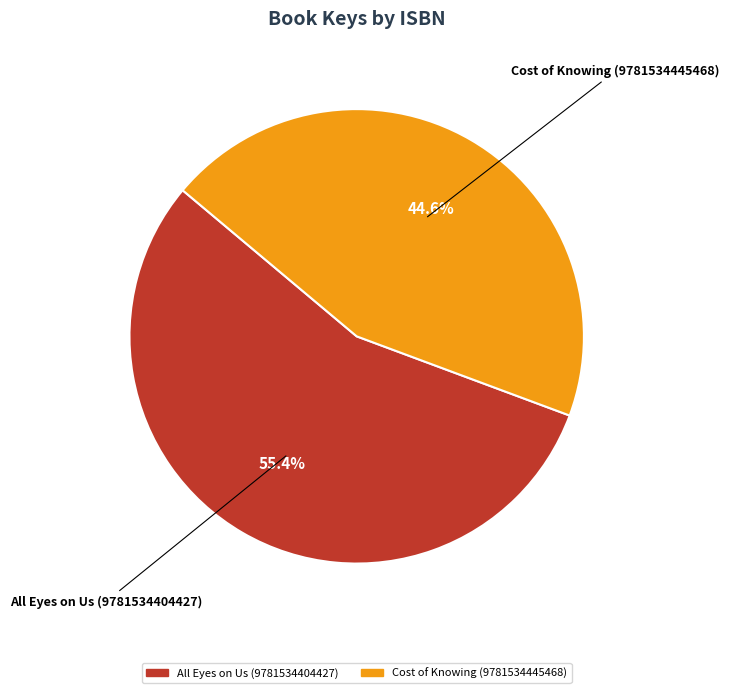

How many segments does this pie chart have?

2